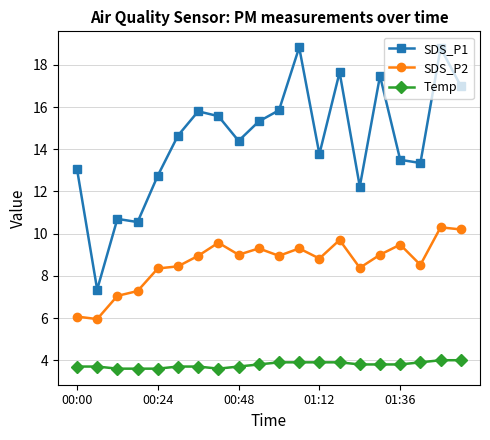

Which series has the largest total across all categories?

SDS_P1